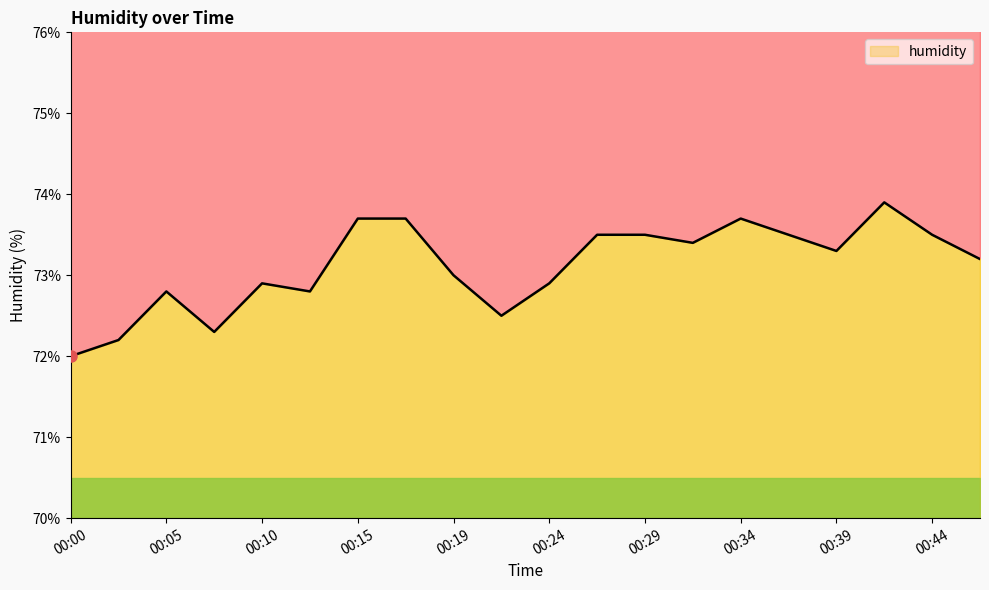

How many categories are shown in the chart?

20